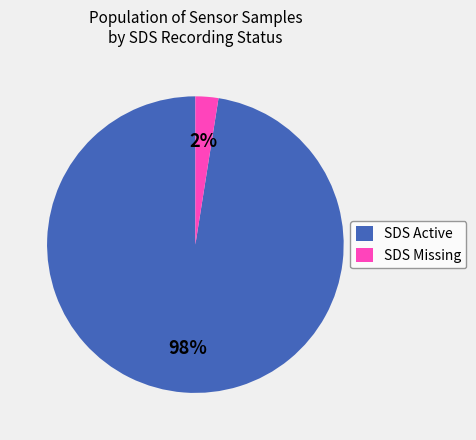

How many slices are in this pie chart?

2